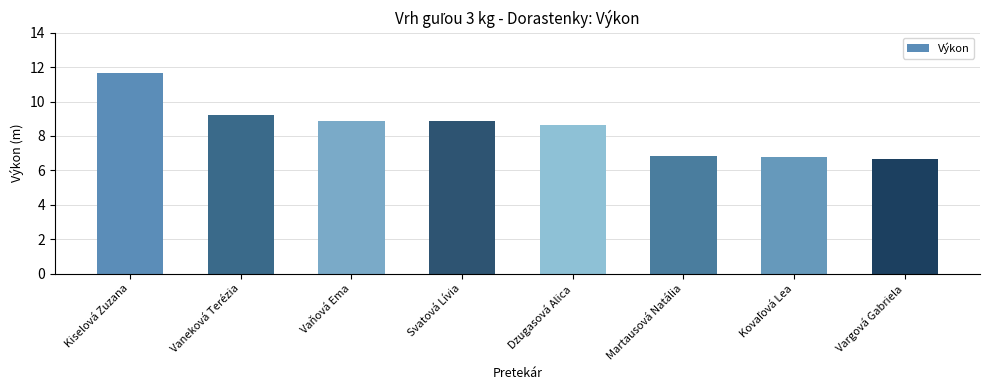

What is the change in value from Kiselová Zuzana to Vaneková Terézia?

-2.4